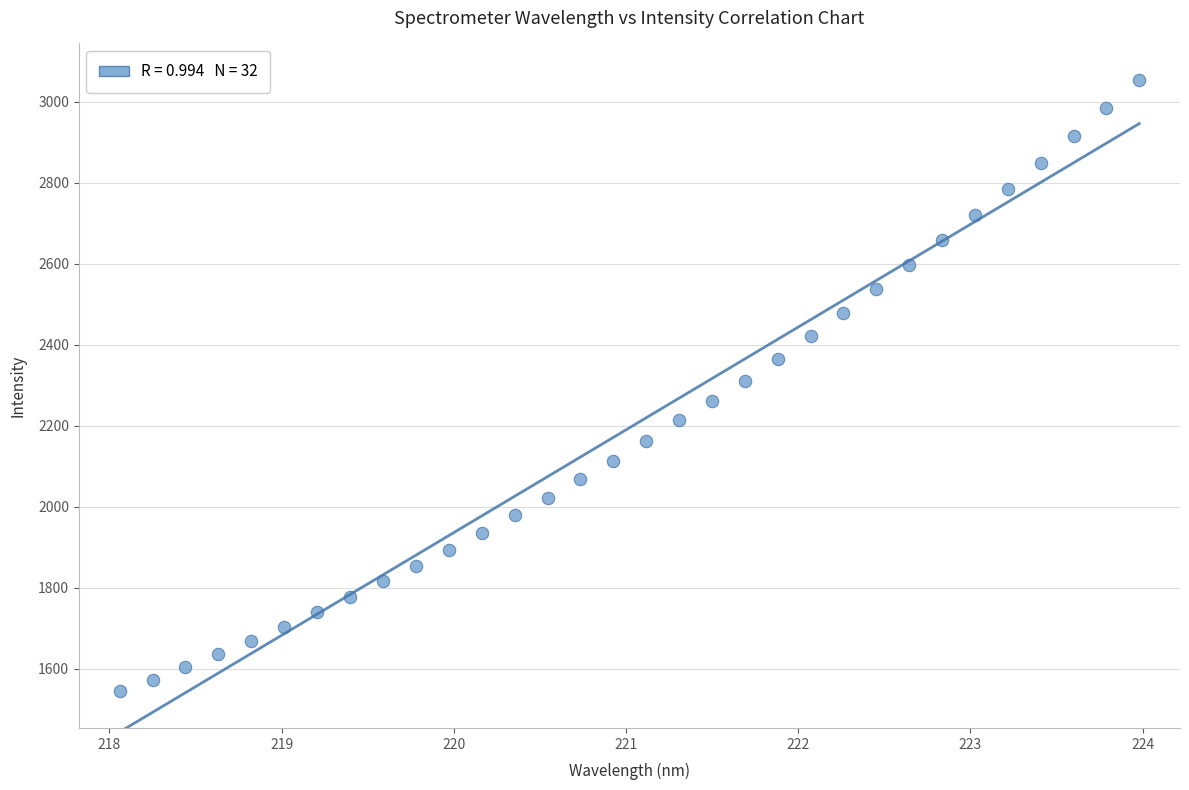

What is the range of Y values (max minus min)?

1509.8